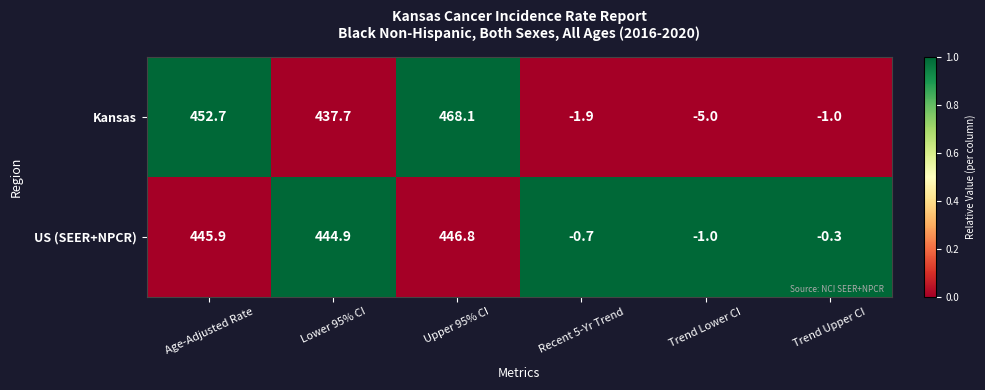

Which series has the largest total across all categories?

Kansas